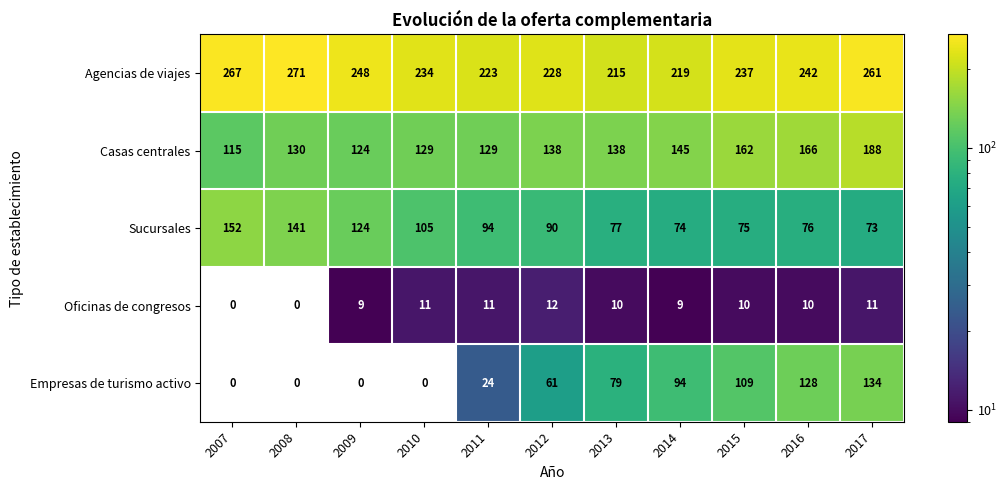

What is the spread (max minus min) of values at 2012?

216